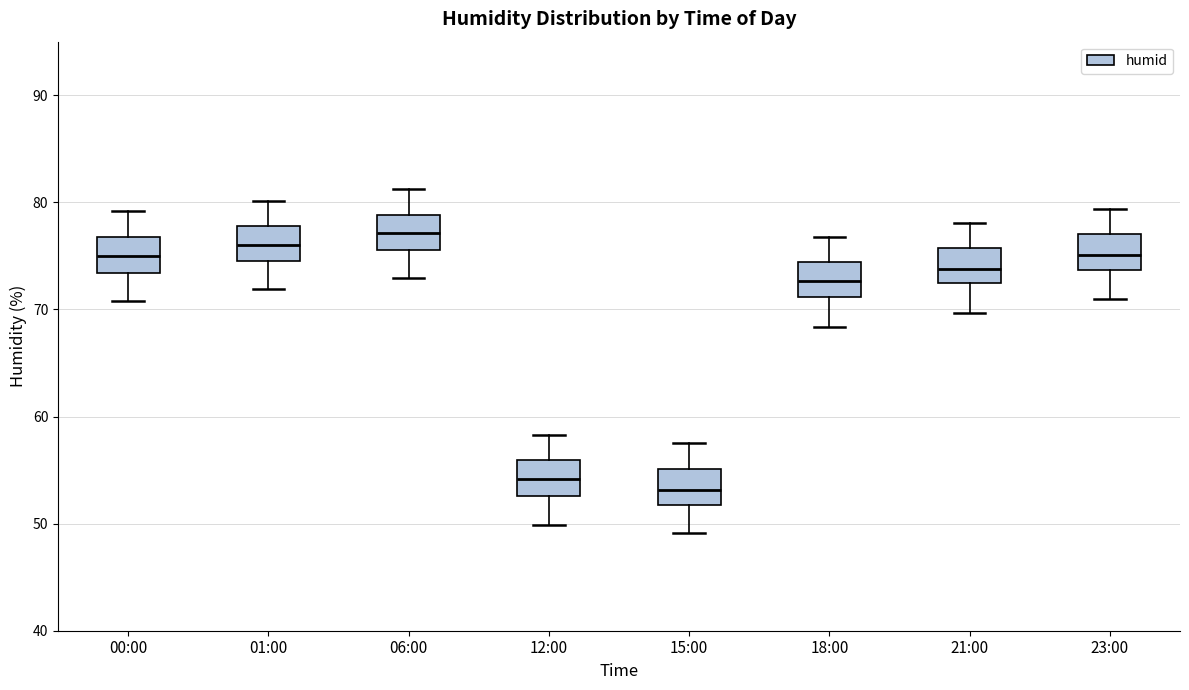

Reading left to right, read every box against the y-axis: the position of its median line, the range the box covers, and the ends of its whiskers. The values are not printed on the chart, so give them approximately, as read against the axis.

00:00: median 75, box 73 to 77, whiskers 71 to 79
01:00: median 76, box 75 to 78, whiskers 72 to 80
06:00: median 77, box 76 to 79, whiskers 73 to 81
12:00: median 54, box 53 to 56, whiskers 50 to 58
15:00: median 53, box 52 to 55, whiskers 49 to 58
18:00: median 73, box 71 to 74, whiskers 68 to 77
21:00: median 74, box 72 to 76, whiskers 70 to 78
23:00: median 75, box 74 to 77, whiskers 71 to 79